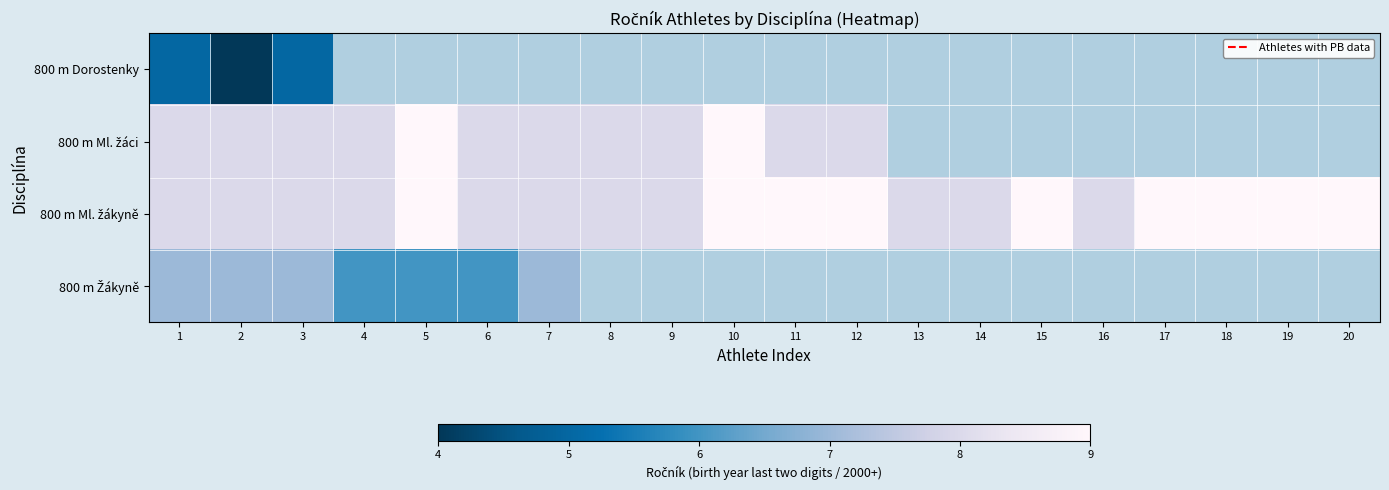

The value of 800 m Ml. žákyně at 8 is 8.0. True or false?

True